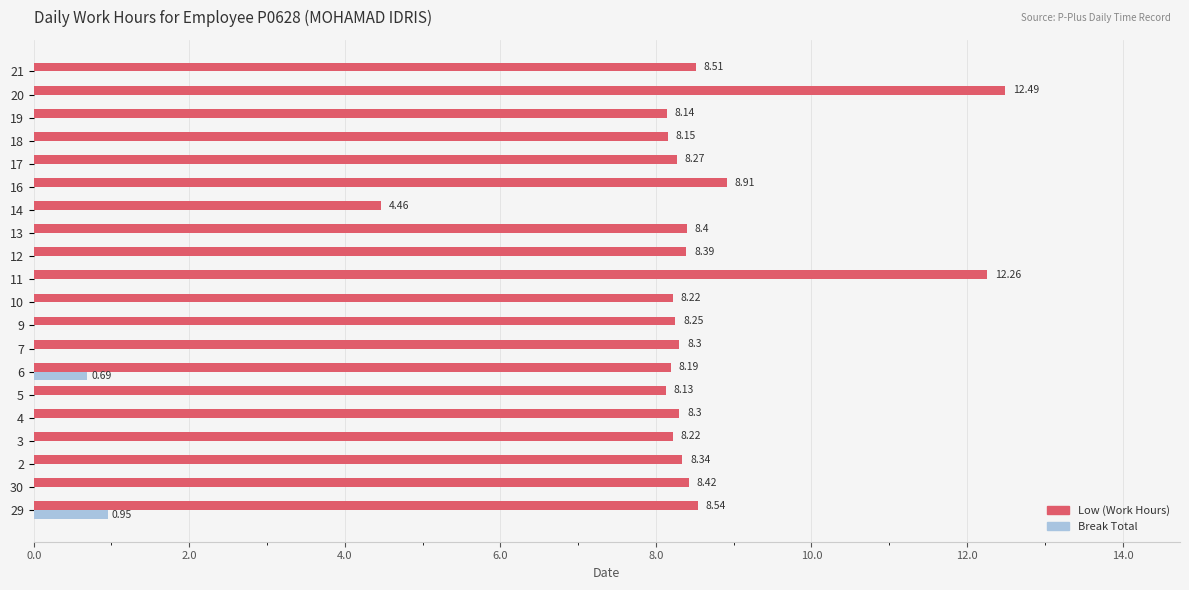

Which series has the widest spread of values?

Low (Work Hours)